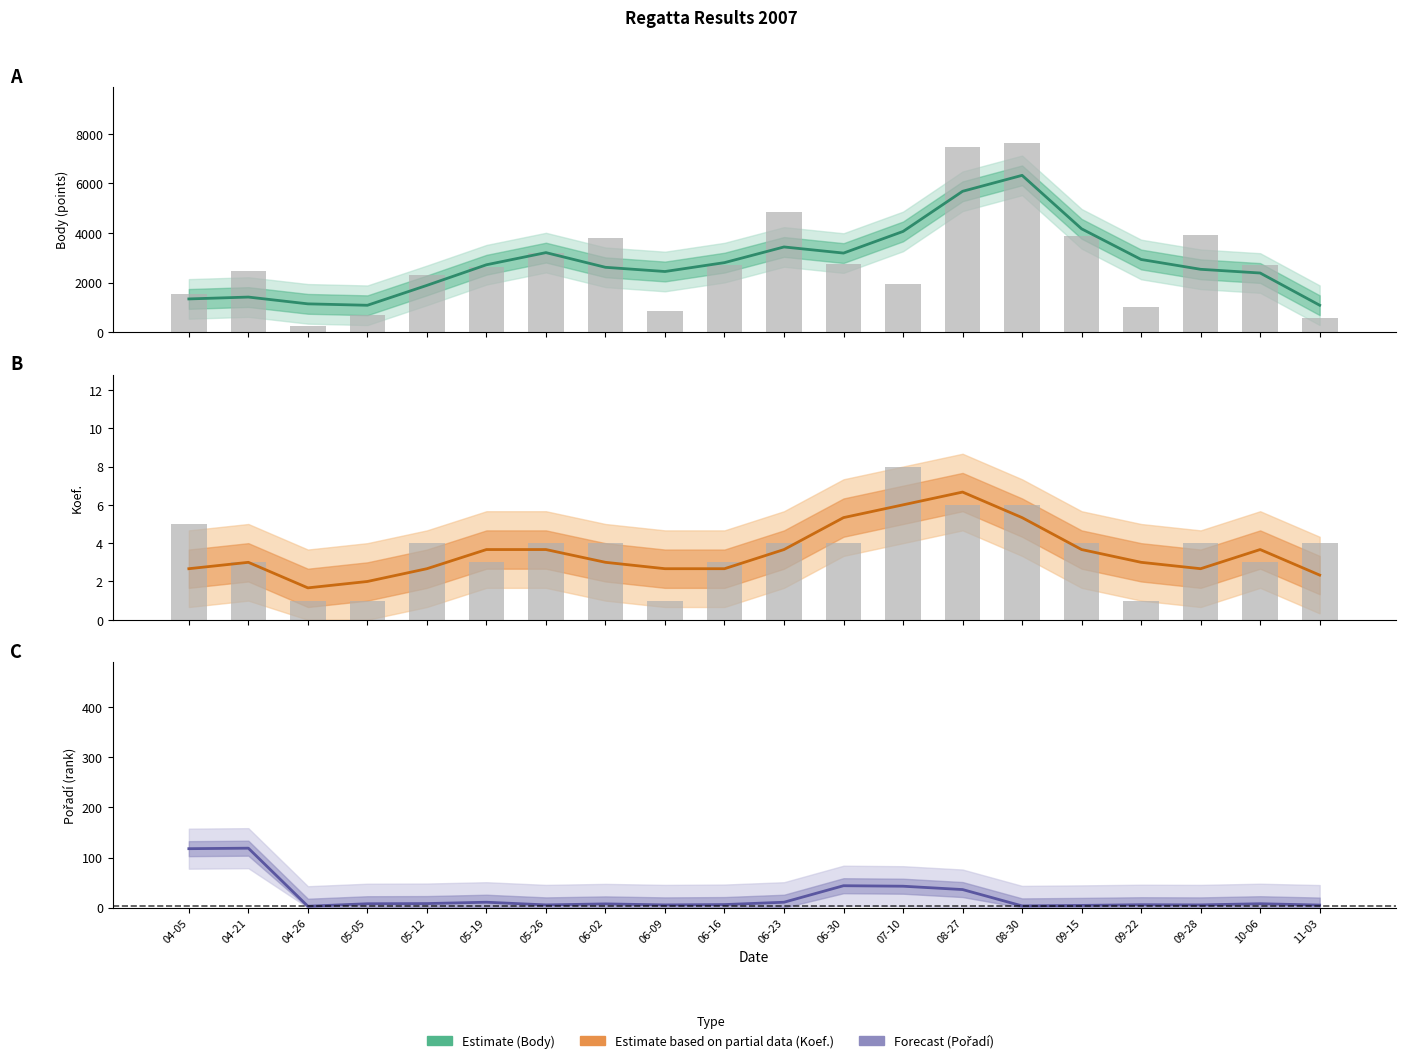

The value of Pořadí (Forecast) at 09-28 is 2.7. True or false?

False